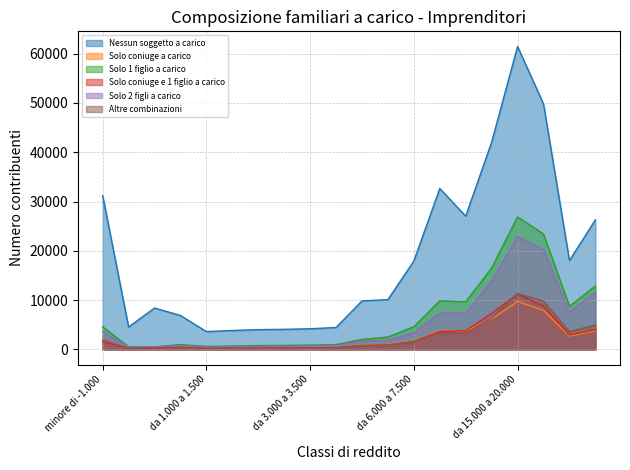

True or false: Solo 2 figli a carico and Solo coniuge e 1 figlio a carico intersect in this chart.

False